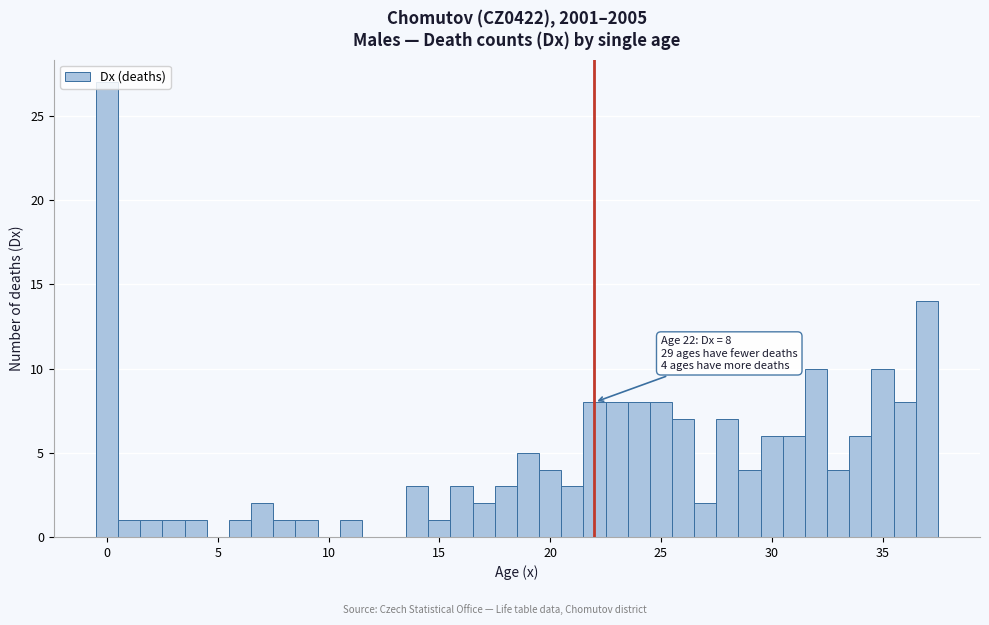

Around what value on the x-axis is the tallest bar? Give the approximate position of its centre, as read against the axis.

0.0